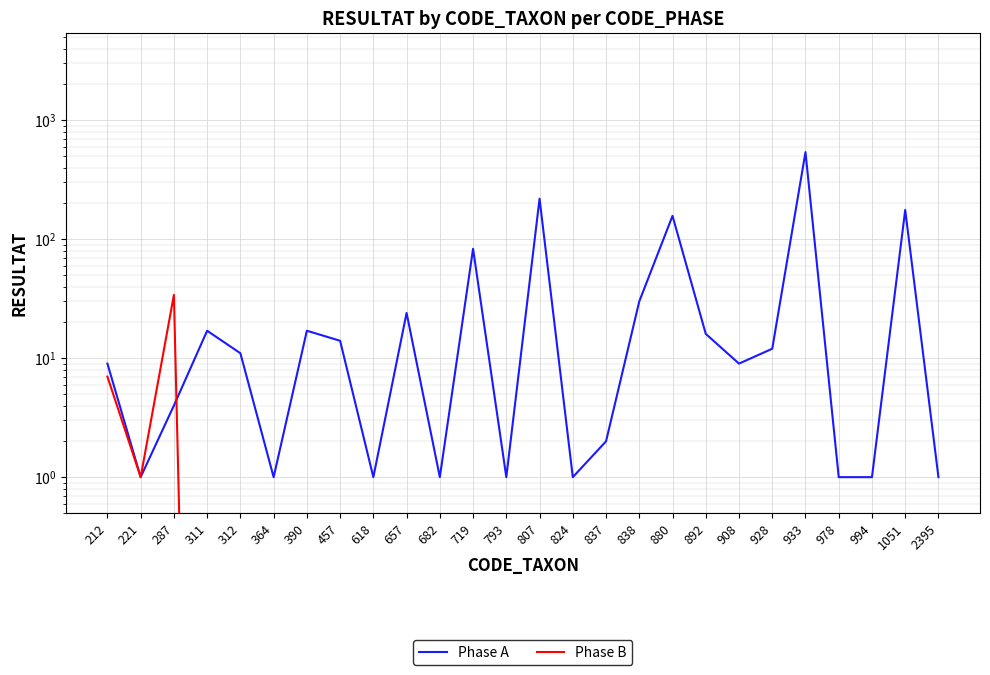

Which label corresponds to the largest value in the chart?

933